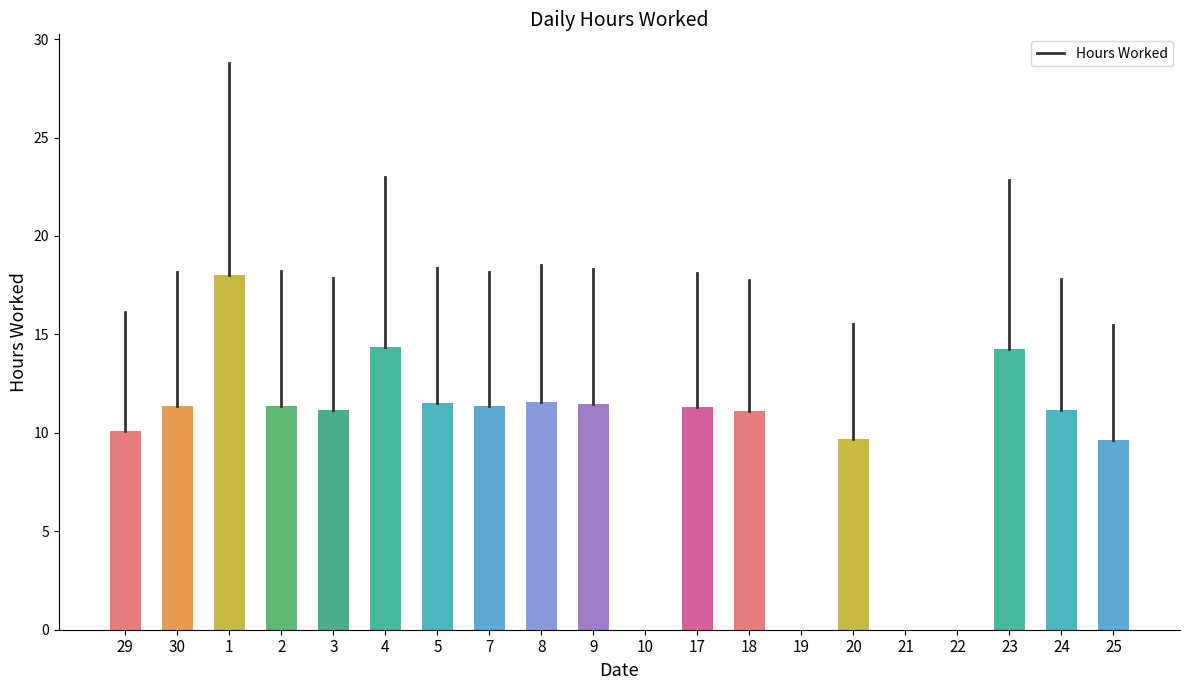

Rank the categories by value from highest to lowest.

1, 4, 23, 8, 5, 9, 2, 7, 30, 17, 3, 24, 18, 29, 20, 25, 10, 19, 21, 22